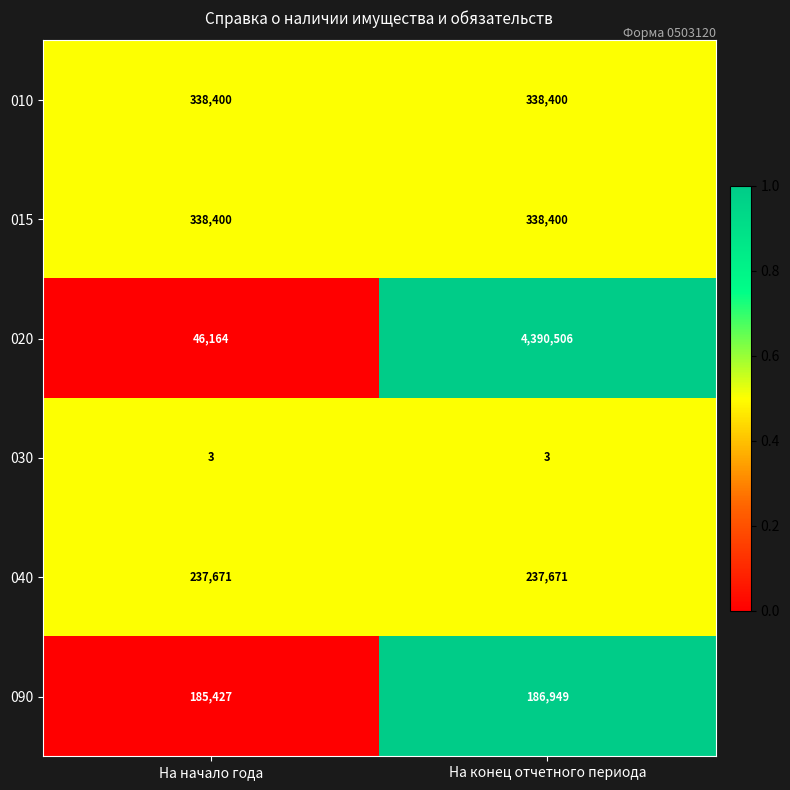

What is the maximum value shown in the chart?

4390506